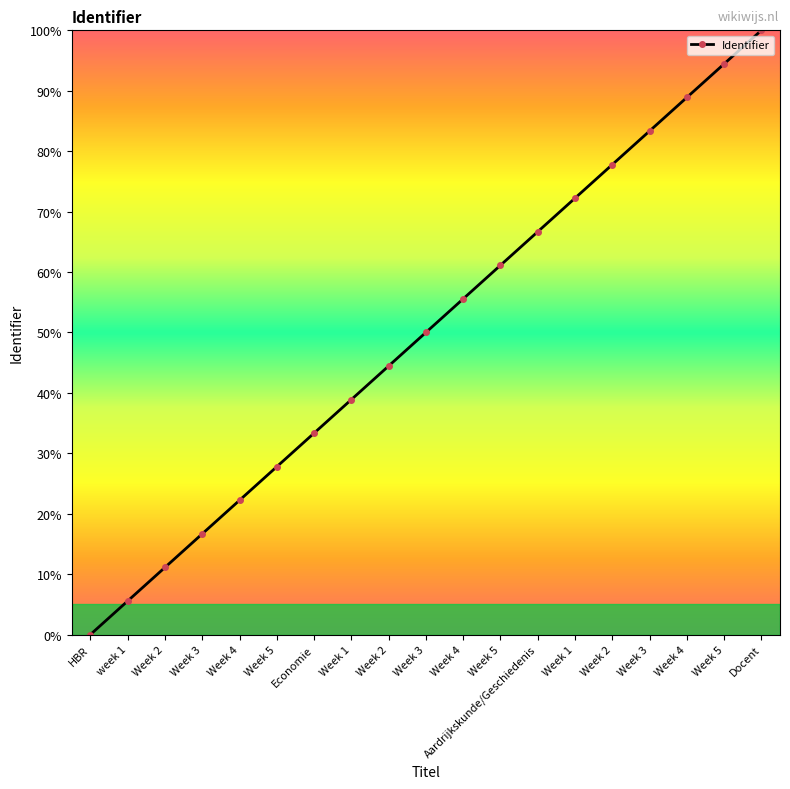

How many values are below 50?

9